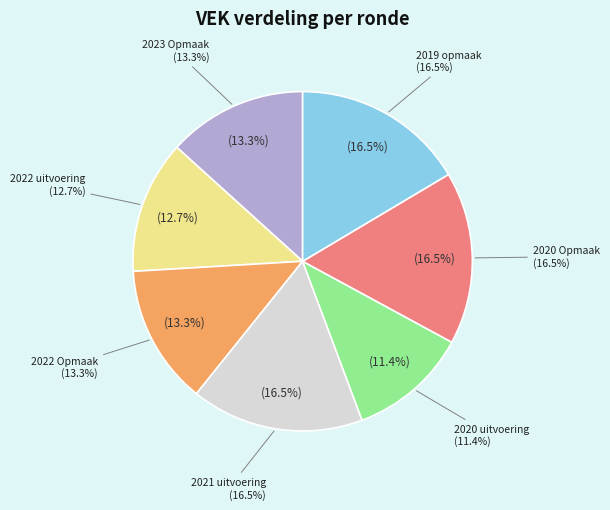

Which has a higher value, 2020 Opmaak or 2019 opmaak?

2020 Opmaak